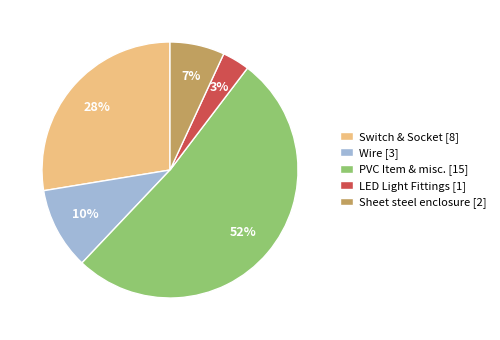

Between PVC Item & misc. [15] and Sheet steel enclosure [2], which is larger?

PVC Item & misc. [15]